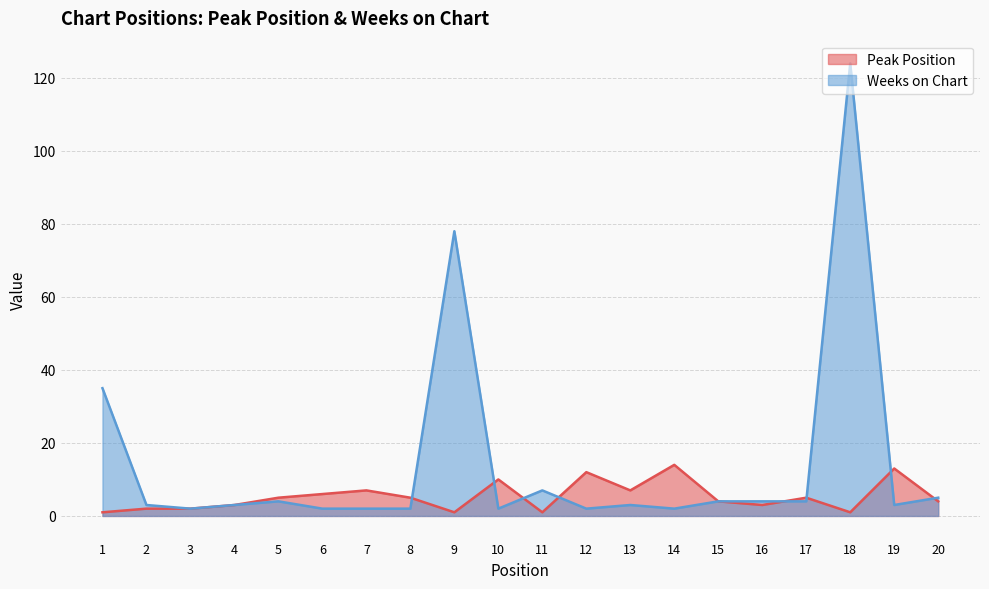

In Peak Position, how many points are lower than both neighbors (excluding endpoints)?

5